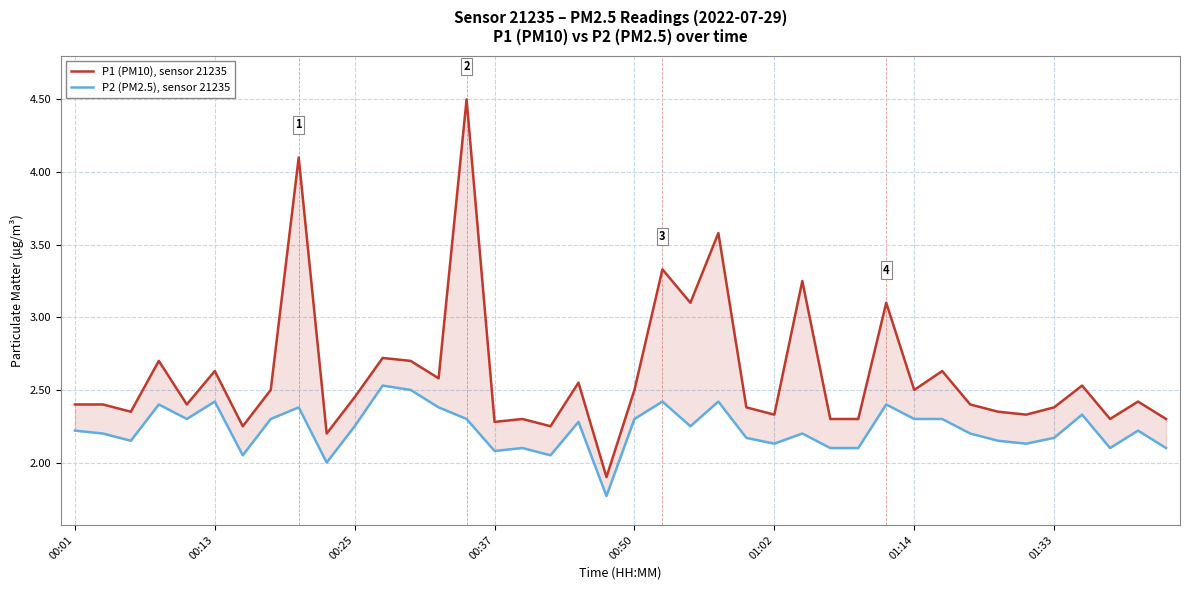

Reading left to right, what are all the values shown in this chart?

P1 (PM10), sensor 21235: 2.4	2.4	2.4	2.7	2.4	2.6	2.2	2.5	4.1	2.2	2.5	2.7	2.7	2.6	4.5	2.3	2.3	2.2	2.5	1.9	2.5	3.3	3.1	3.6	2.4	2.3	3.2	2.3	2.3	3.1	2.5	2.6	2.4	2.4	2.3	2.4	2.5	2.3	2.4	2.3
P2 (PM2.5), sensor 21235: 2.2	2.2	2.1	2.4	2.3	2.4	2.0	2.3	2.4	2.0	2.2	2.5	2.5	2.4	2.3	2.1	2.1	2.0	2.3	1.8	2.3	2.4	2.2	2.4	2.2	2.1	2.2	2.1	2.1	2.4	2.3	2.3	2.2	2.1	2.1	2.2	2.3	2.1	2.2	2.1